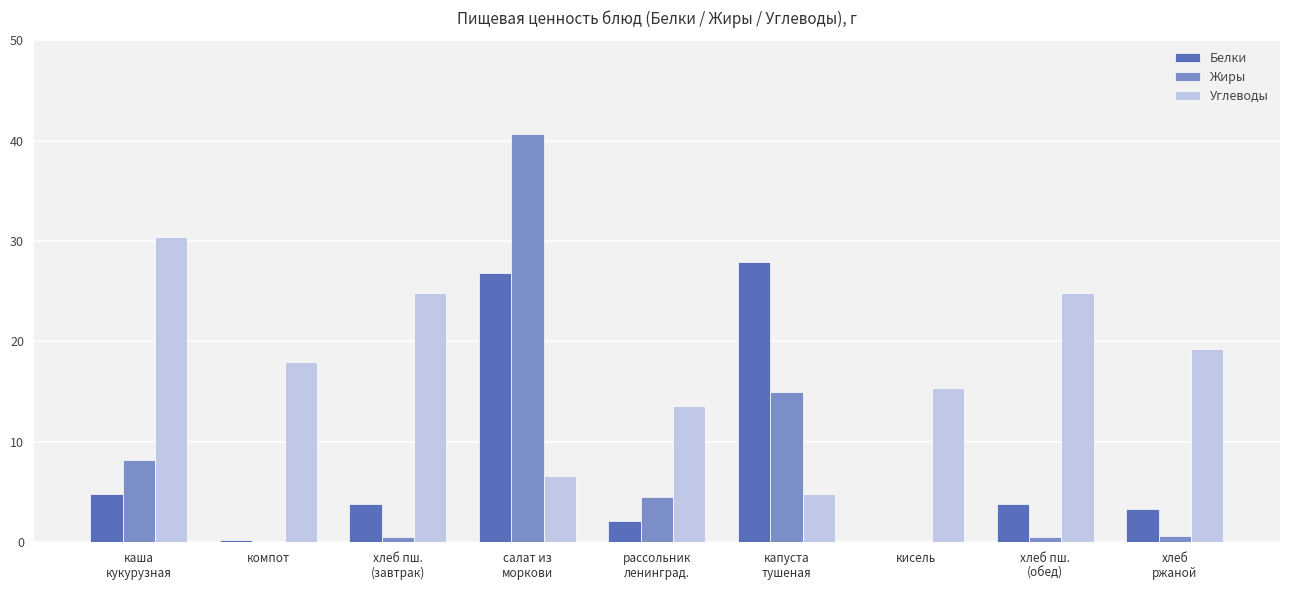

Are the bars horizontal?

No